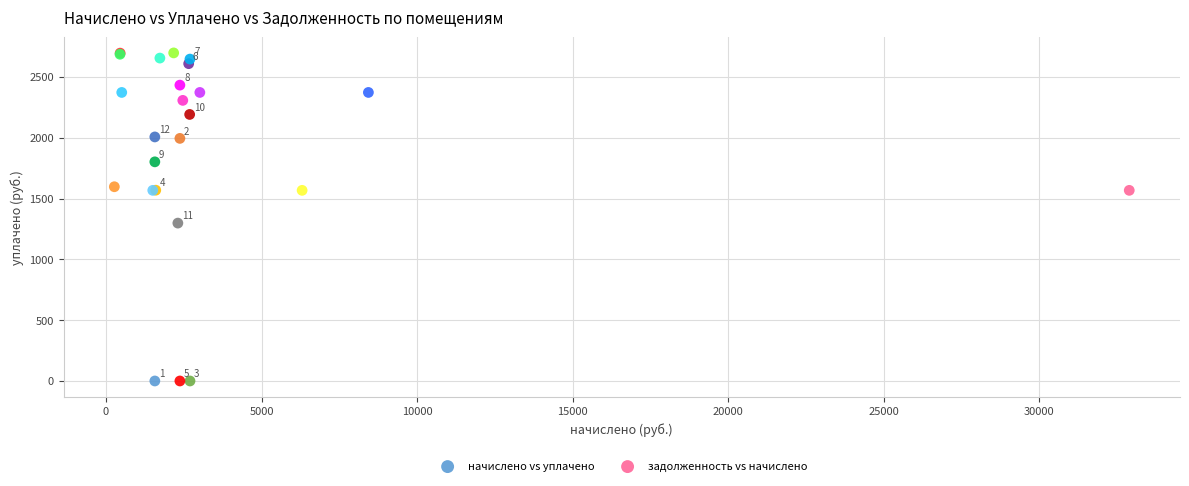

Which series reaches the minimum Y coordinate?

начислено vs уплачено